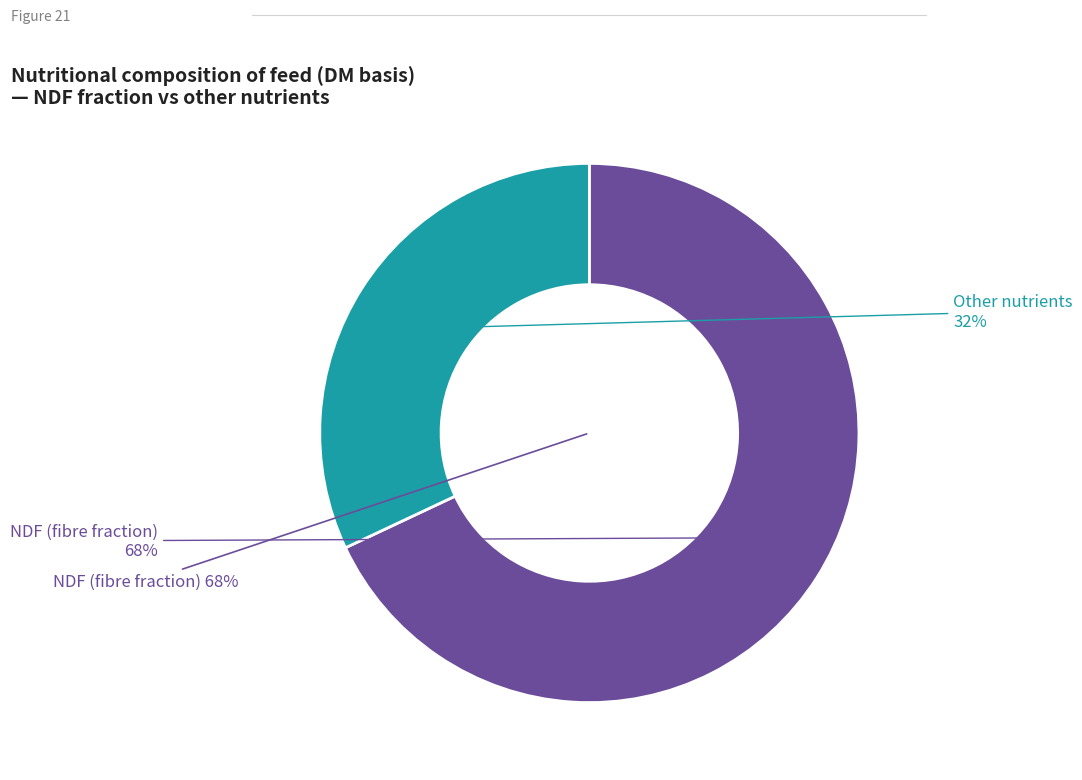

Is it true that Total sugars is 1% of the pie?

False